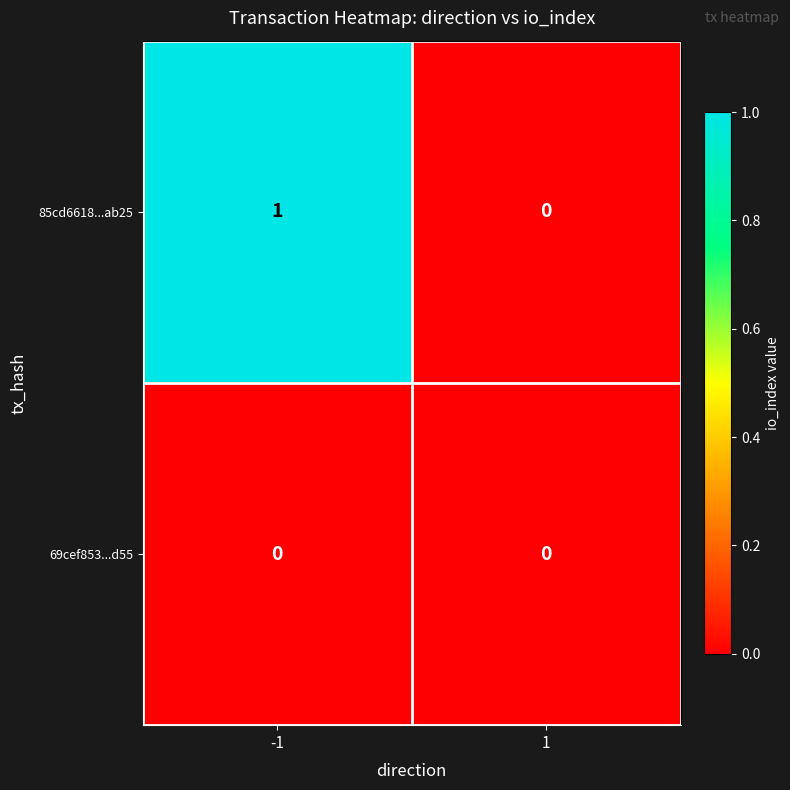

Is it true that 69cef853...d55 equals 0 at 1?

True